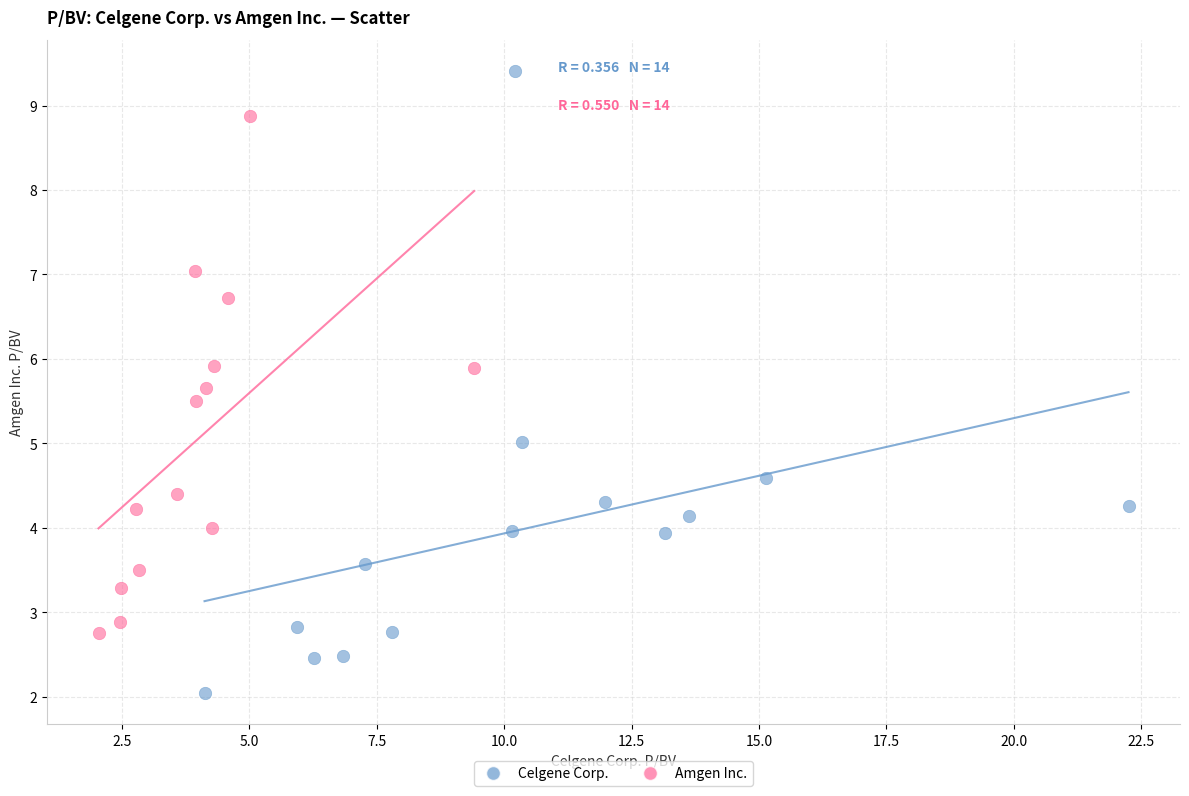

Which series contains the lowest Y value?

Celgene Corp.